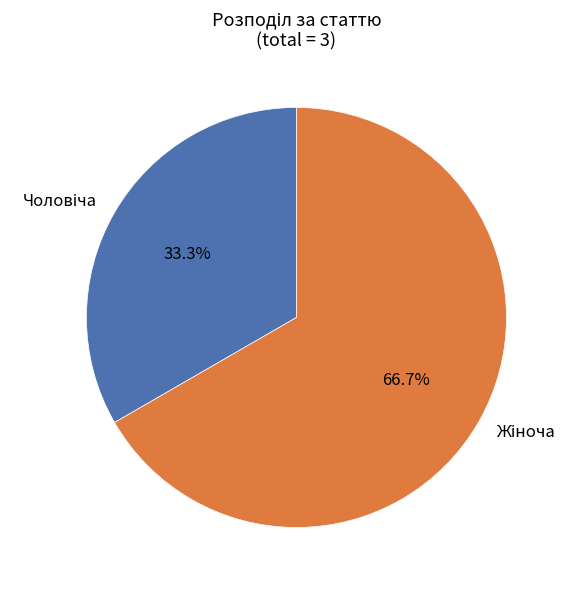

Is there a majority slice in this chart?

Yes